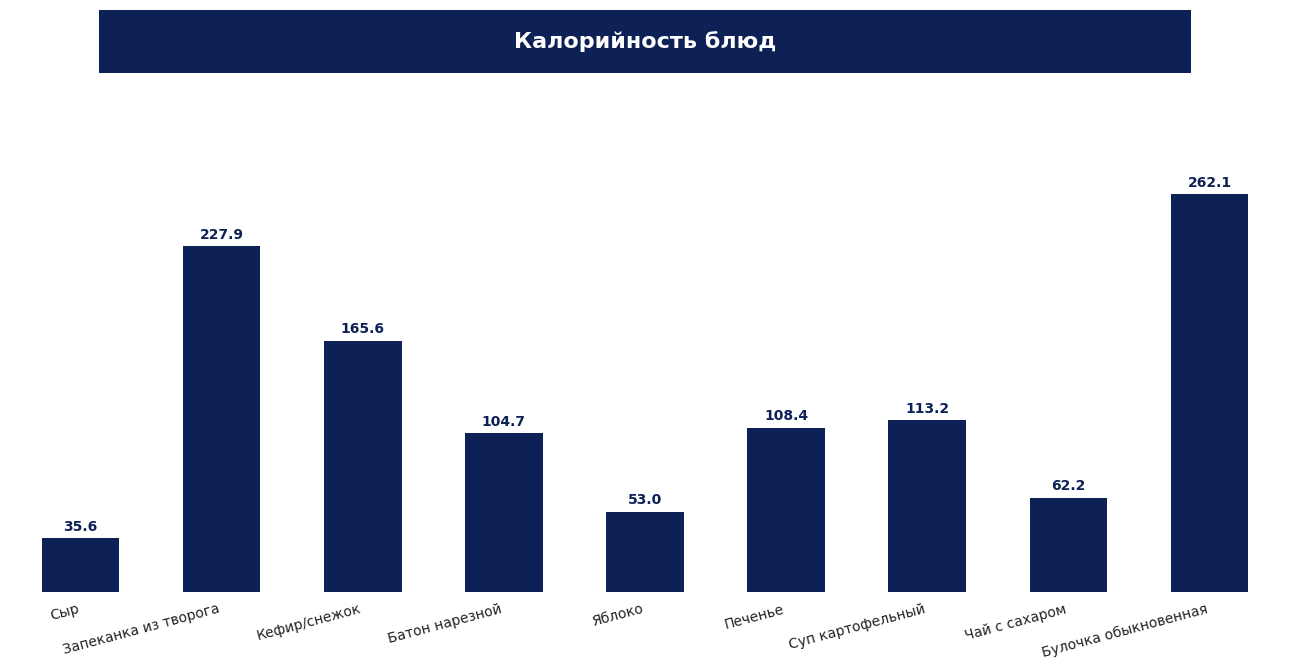

List the labels in order of value, largest first.

Булочка обыкновенная, Запеканка из творога, Кефир/снежок, Суп картофельный, Печенье, Батон нарезной, Чай с сахаром, Яблоко, Сыр